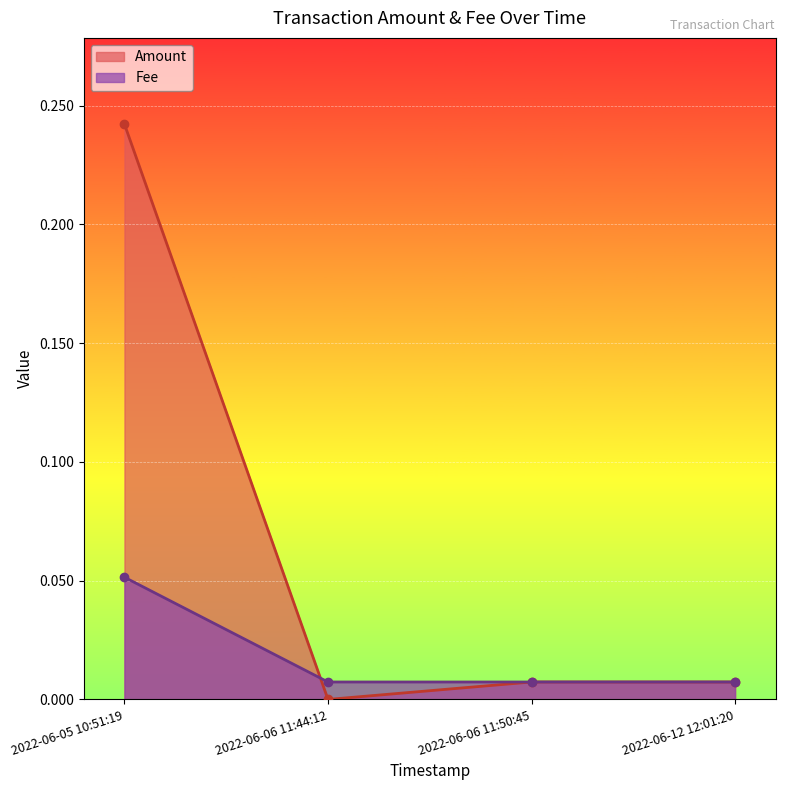

True or false: Amount and Fee intersect in this chart.

True